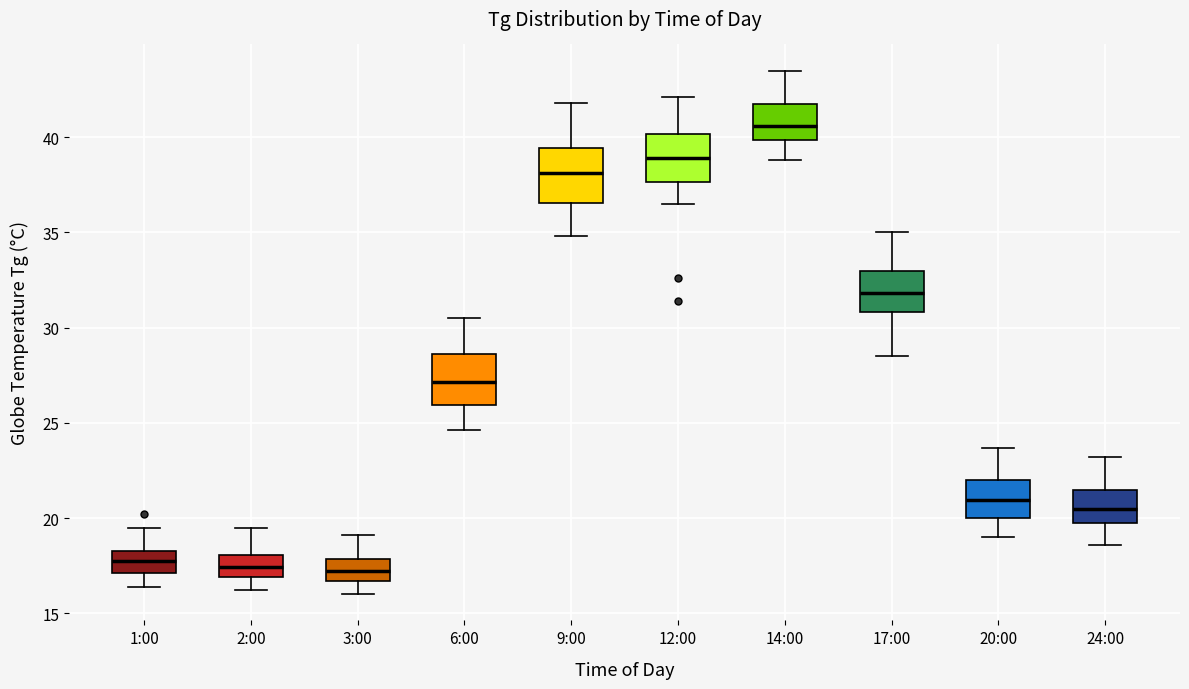

Reading left to right, read every box against the y-axis: the position of its median line, the range the box covers, and the ends of its whiskers. The values are not printed on the chart, so give them approximately, as read against the axis.

1:00: median 18.0, box 17.0 to 18.5, whiskers 16.5 to 19.5
2:00: median 17.5, box 17.0 to 18.0, whiskers 16.0 to 19.5
3:00: median 17.0, box 16.5 to 18.0, whiskers 16.0 to 19.0
6:00: median 27.0, box 26.0 to 28.5, whiskers 24.5 to 30.5
9:00: median 38.0, box 36.5 to 39.5, whiskers 35.0 to 42.0
12:00: median 39.0, box 37.5 to 40.0, whiskers 36.5 to 42.0
14:00: median 40.5, box 40.0 to 42.0, whiskers 39.0 to 43.5
17:00: median 32.0, box 31.0 to 33.0, whiskers 28.5 to 35.0
20:00: median 21.0, box 20.0 to 22.0, whiskers 19.0 to 23.5
24:00: median 20.5, box 20.0 to 21.5, whiskers 18.5 to 23.0